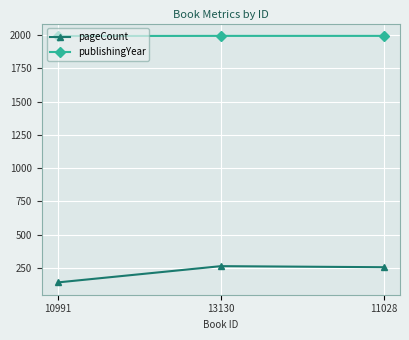

What is the average value of the publishingYear series?

1993